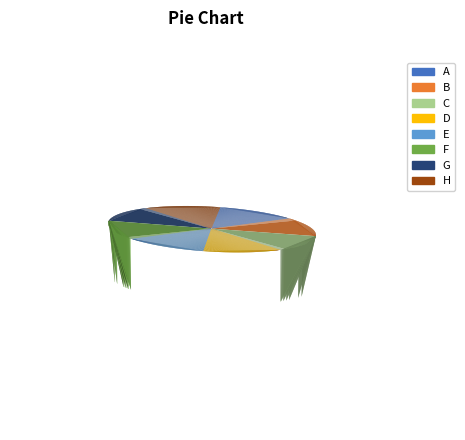

To the nearest percent, what percentage of the pie is H?

12%